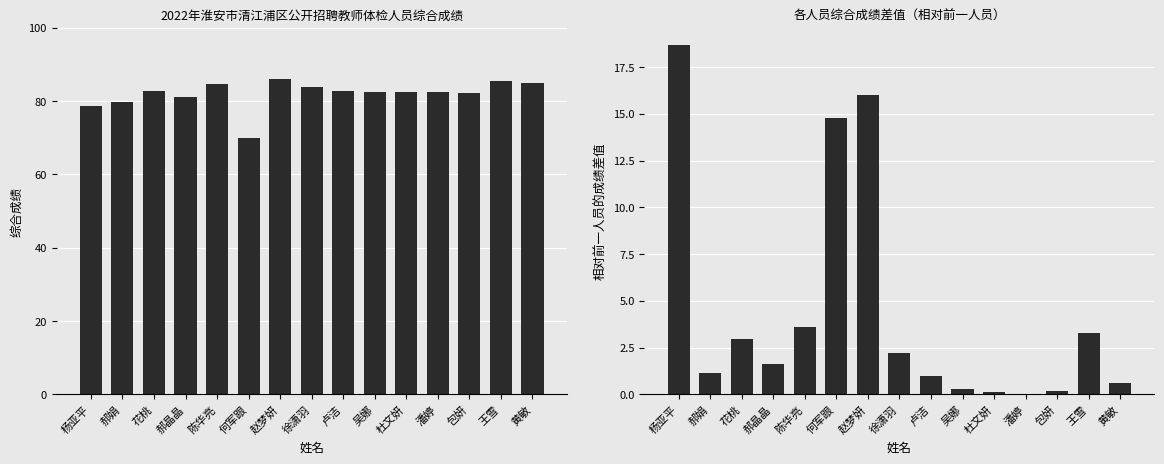

List the labels in order of 综合成绩 value, largest first.

赵梦妍, 王雪, 黄敏, 陈华亮, 徐潇羽, 卢洁, 花桃, 吴娜, 杜文妍, 潘婷, 包妍, 郝晶晶, 郝娟, 杨亚平, 何军跟